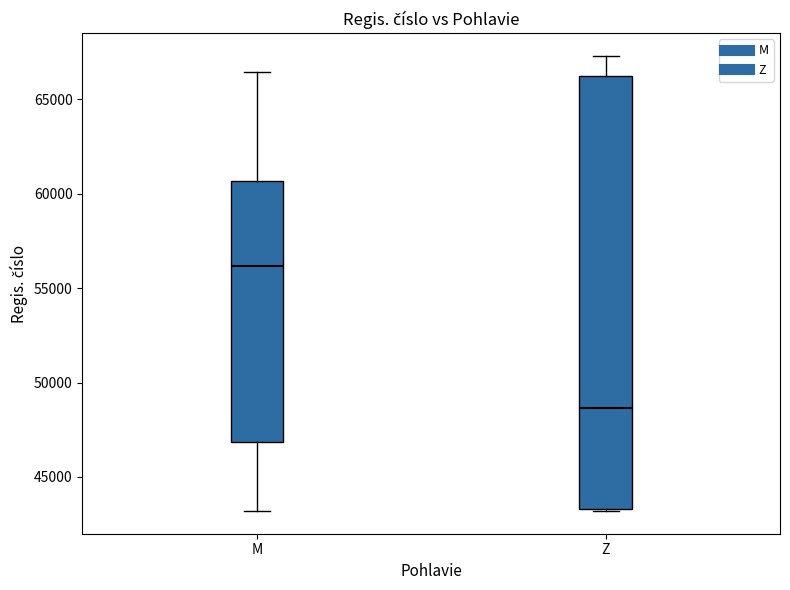

Reading left to right, transcribe this box plot: for each box, give where its median line is, the range the box spans, and where its two whiskers end, as read against the y-axis. The values are not printed on the chart, so give them approximately, as read against the axis.

M: median 56000, box 47000 to 60500, whiskers 43000 to 66500
Z: median 48500, box 43500 to 66500, whiskers 43000 to 67500